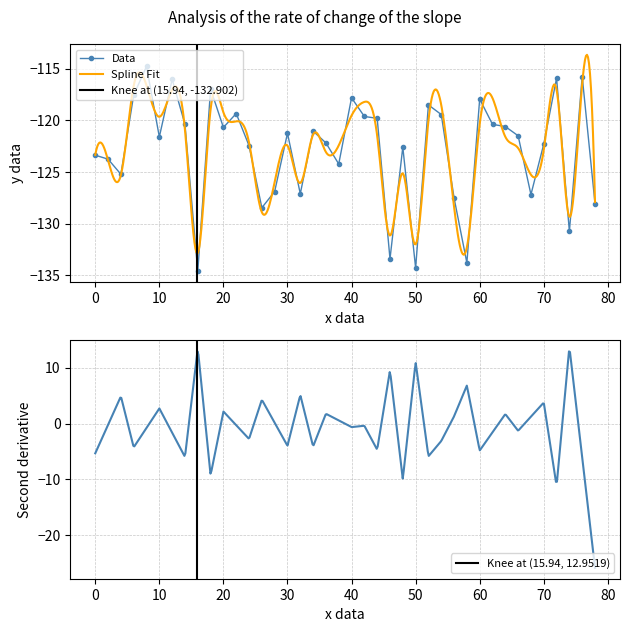

True or false: Data has more than 1 interior local peaks.

True